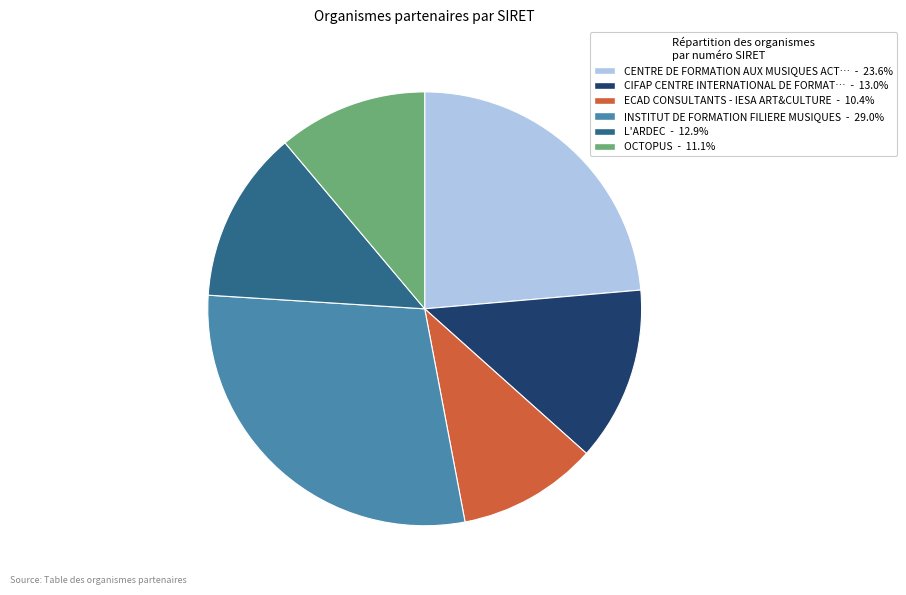

Does any single category account for the majority?

No